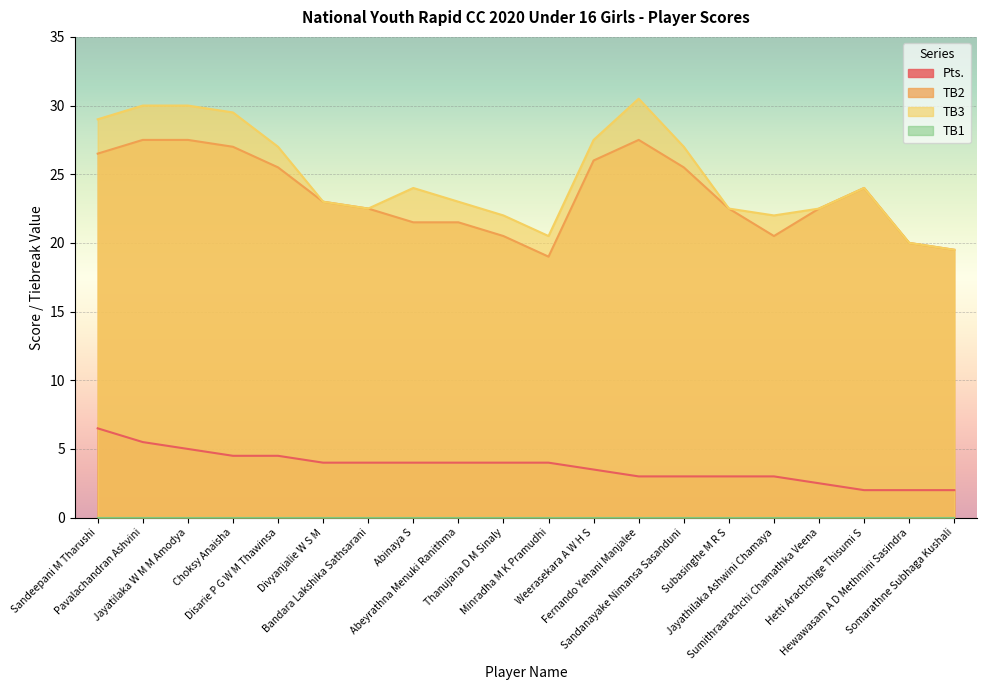

List the labels in order of TB2 value, largest first.

Pavalachandran Ashvini, Jayatilaka W M M Amodya, Fernando Yehani Manjalee, Choksy Anaisha, Sandeepani M Tharushi, Weerasekara A W H S, Disarie P G W M Thawinsa, Sandanayake Nimansa Sasanduni, Hetti Arachchige Thisumi S, Divyanjalie W S M, Bandara Lakshika Sathsarani, Subasinghe M R S, Sumithraarachchi Chamathka Veena, Abinaya S, Abeyrathna Menuki Ranithma, Thanujana D M Sinaly, Jayathilaka Ashwini Chamaya, Hewawasam A D Methmini Sasindra, Somarathne Subhaga Kushali, Minradha M K Pramudhi